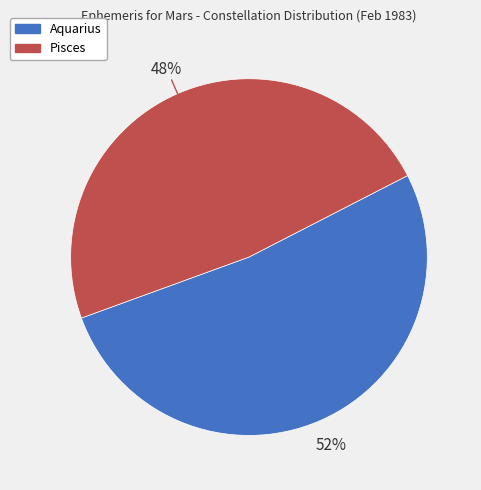

What is the majority slice?

Aquarius